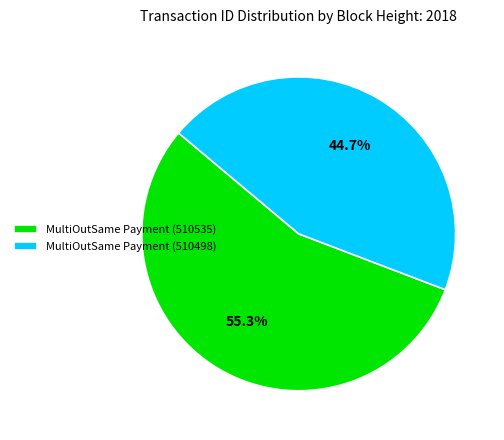

What percentage is the MultiOutSame Payment (510498) slice, to the nearest percent?

45%